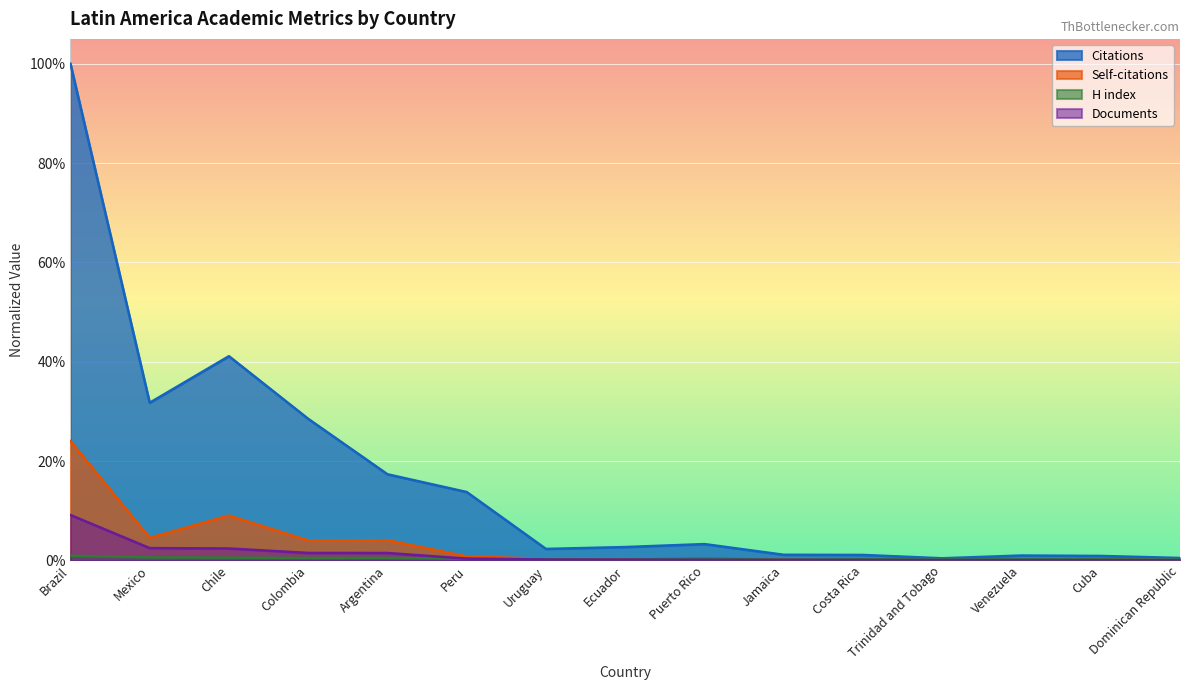

The Documents series shows 0.0 at Ecuador. True or false?

False